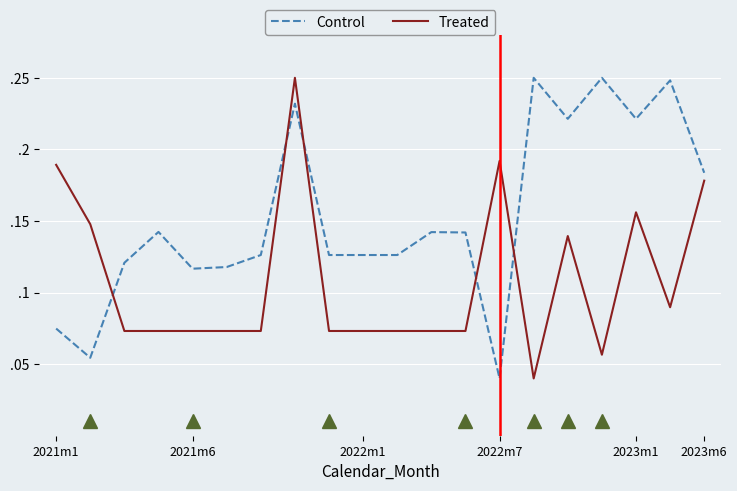

Does the chart display data point markers on the line(s)?

No